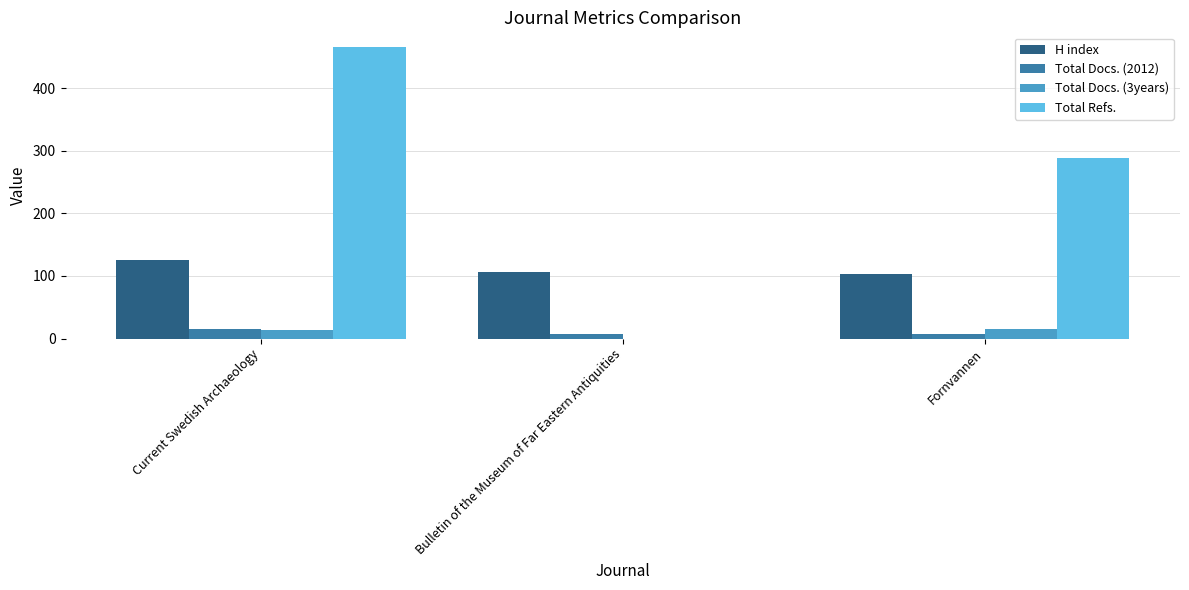

At which category is the sum across all series the highest?

Current Swedish Archaeology